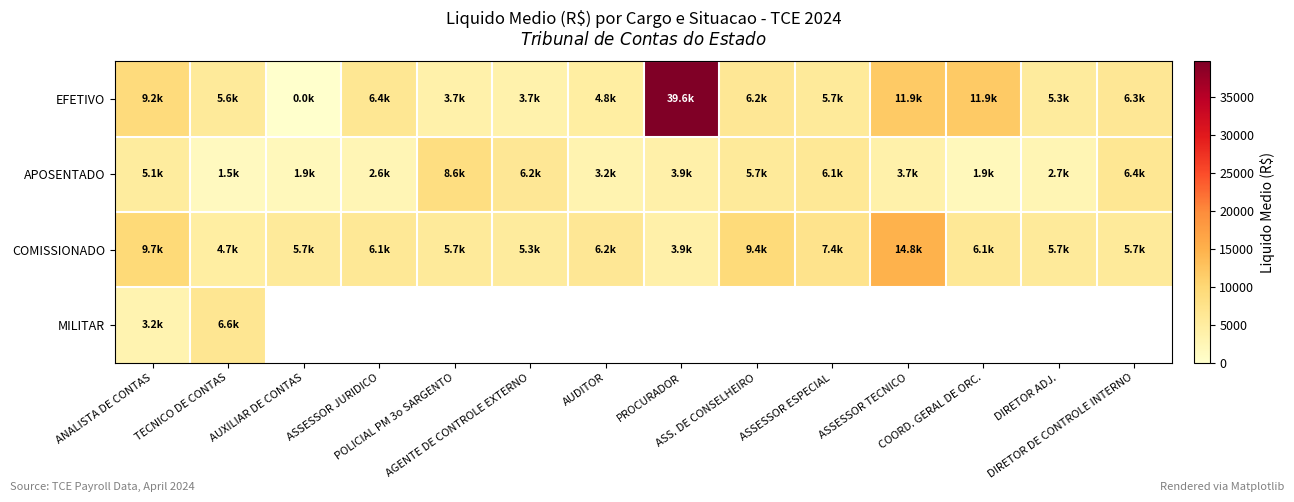

List the labels in order of COMISSIONADO value, smallest first.

PROCURADOR, TECNICO DE CONTAS, AGENTE DE CONTROLE EXTERNO, AUXILIAR DE CONTAS, POLICIAL PM 3o SARGENTO, DIRETOR ADJ., DIRETOR DE CONTROLE INTERNO, COORD. GERAL DE ORC., ASSESSOR JURIDICO, AUDITOR, ASSESSOR ESPECIAL, ASS. DE CONSELHEIRO, ANALISTA DE CONTAS, ASSESSOR TECNICO